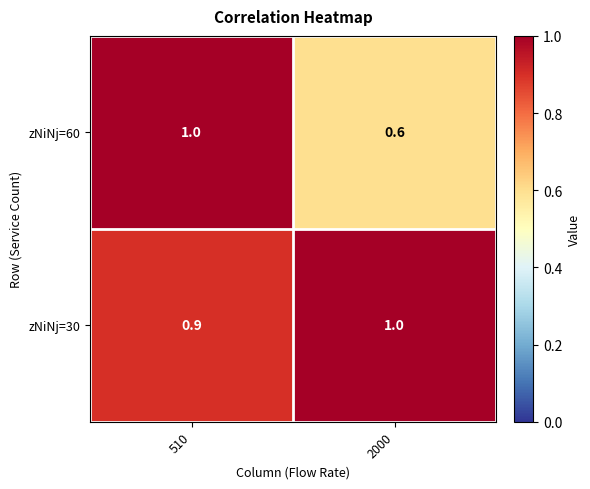

The zNiNj=60 series shows 0.4 at 510. True or false?

False